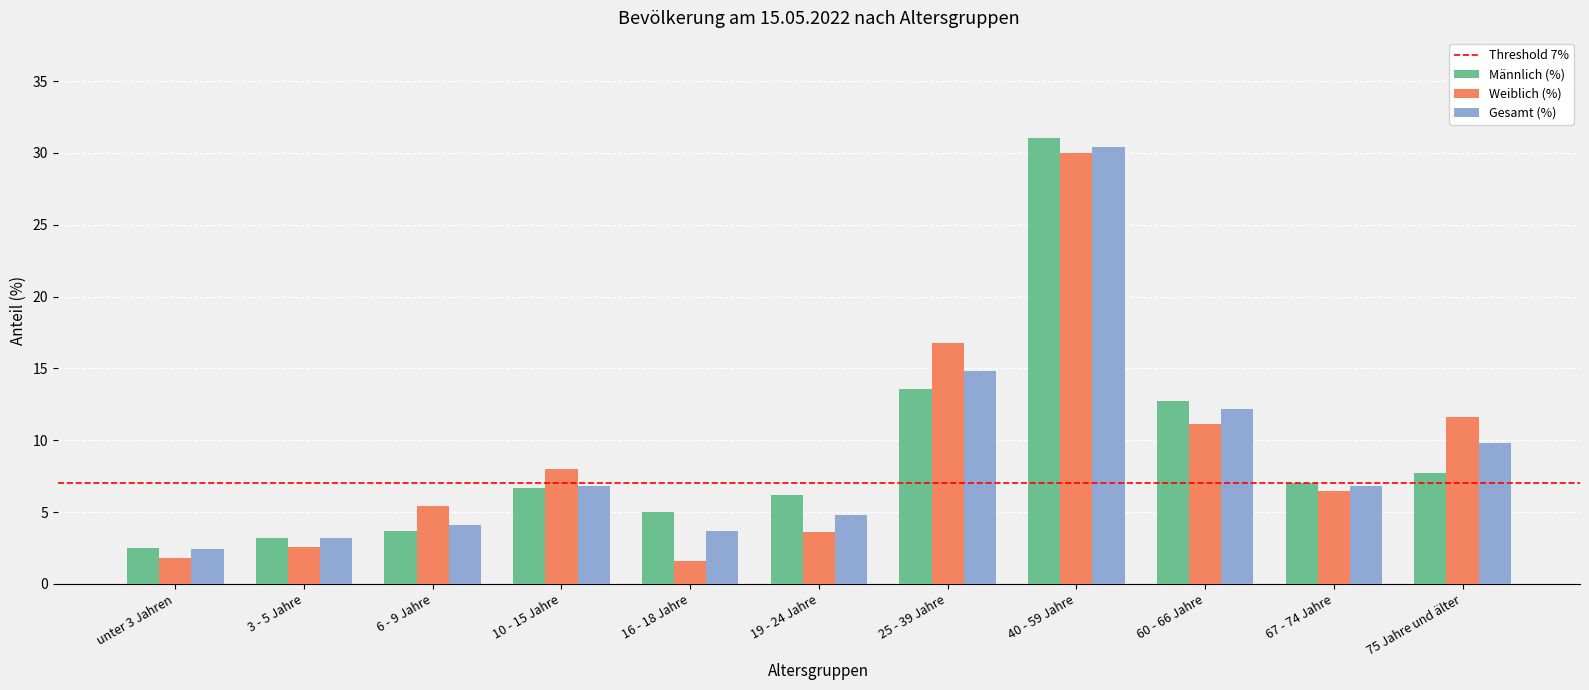

What is the total value across all series at 3 - 5 Jahre?

9.0